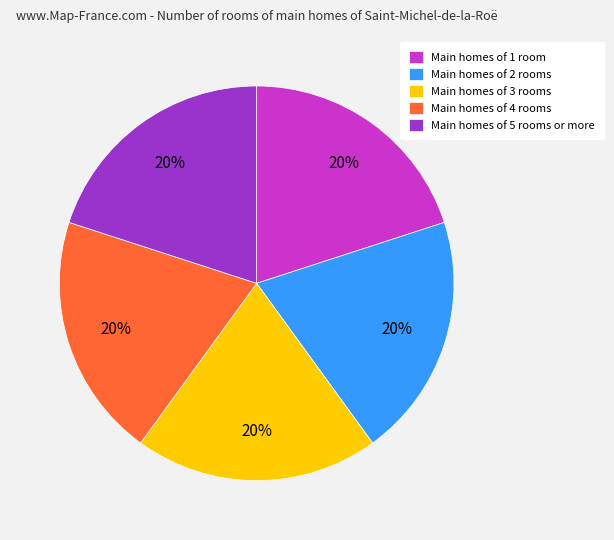

Count the number of slices in the pie.

5